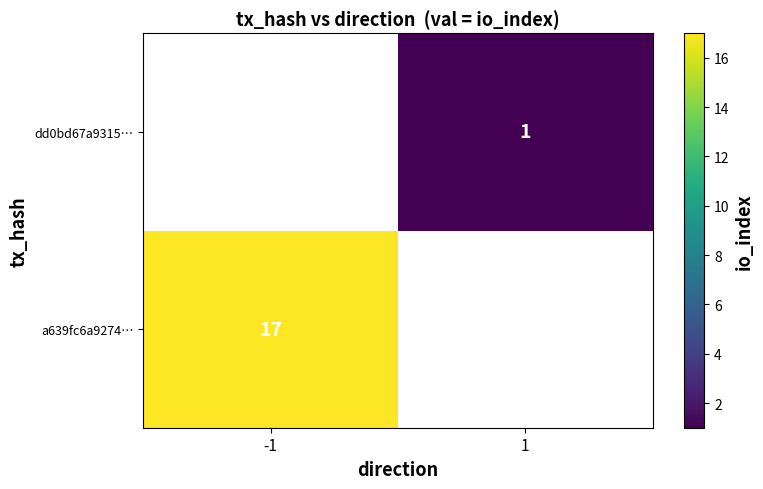

True or false: dd0bd67a9315… has a value of 1 at 1.

True